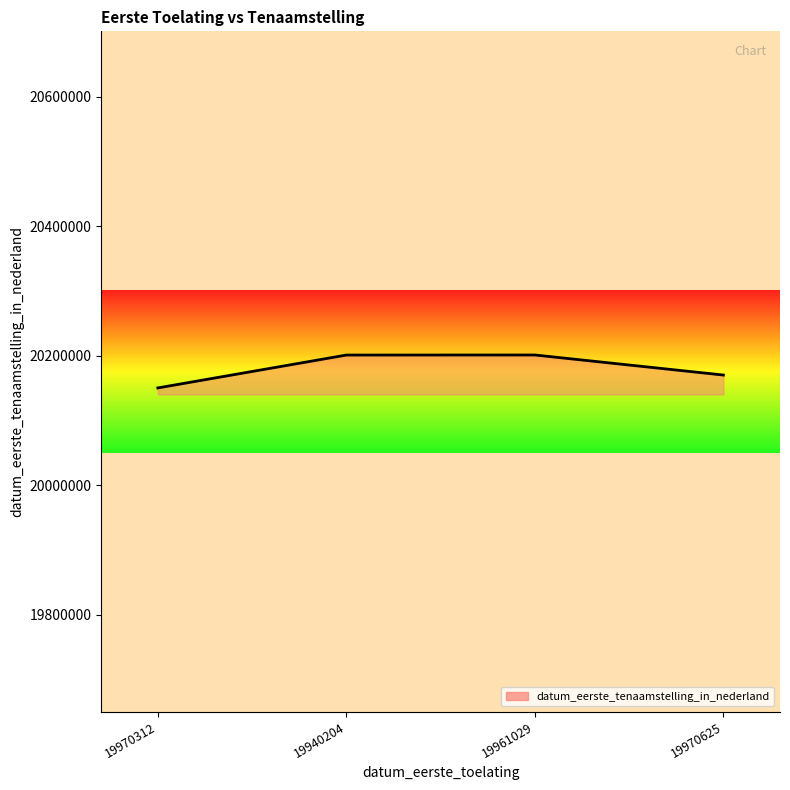

How many lines are shown in the chart?

1